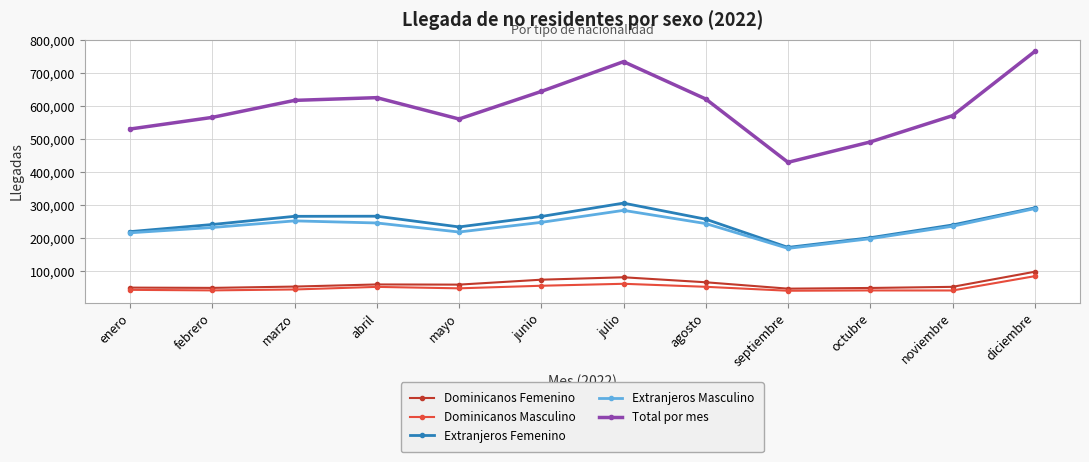

What position from the left is mayo?

5